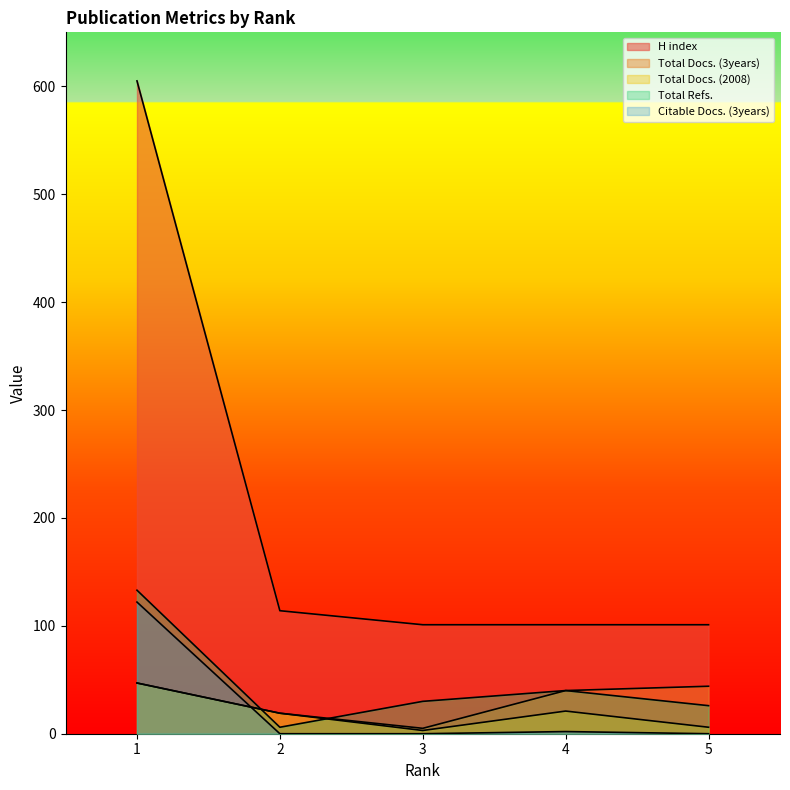

At which category is the sum across all series the highest?

1